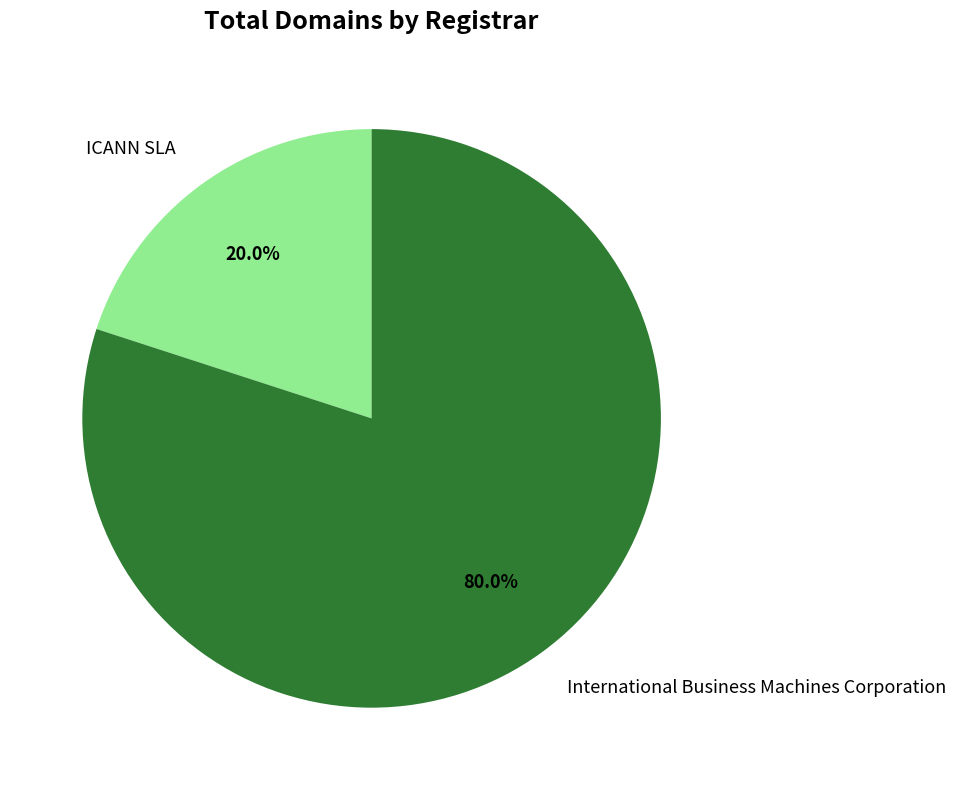

How many segments does this pie chart have?

2